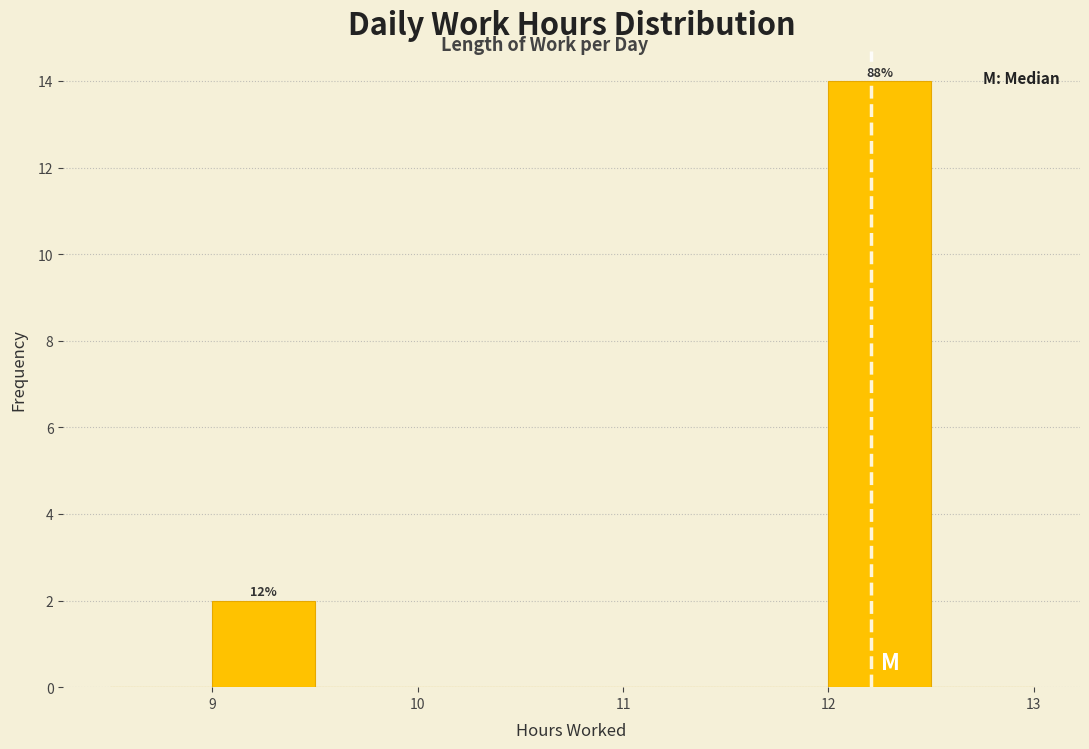

Over which range of the x-axis is the bar tallest?

12.0 to 12.5